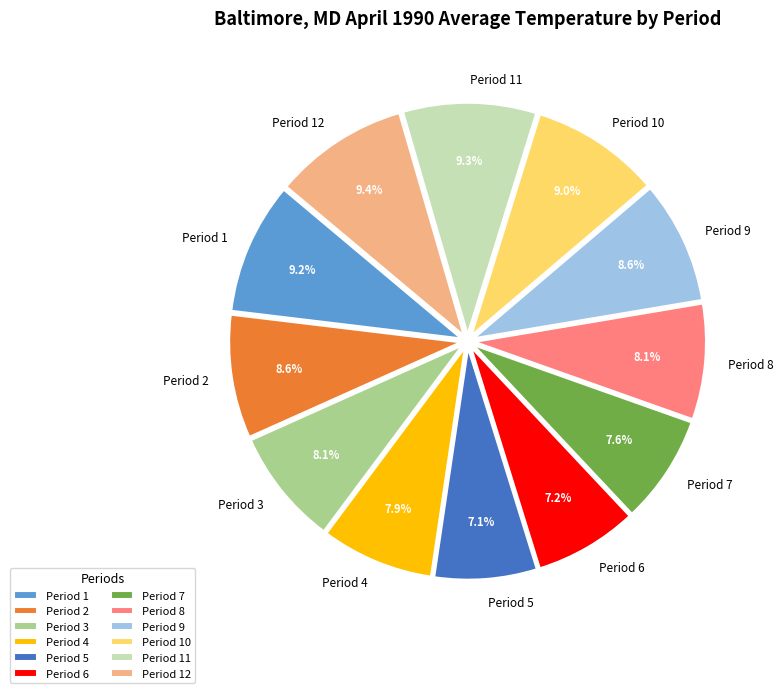

To the nearest percent, what is the difference between the Period 3 and Period 12 slice percentages?

1%